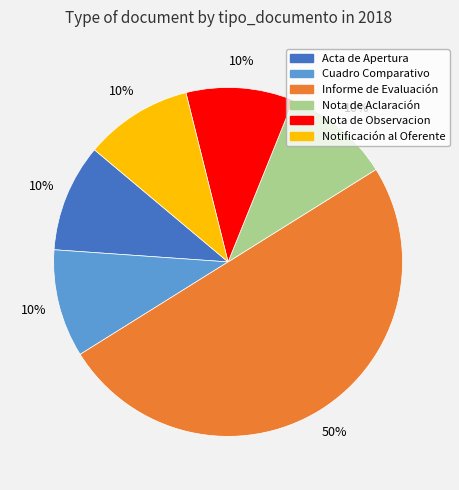

To the nearest percent, what is the average slice percentage?

17%